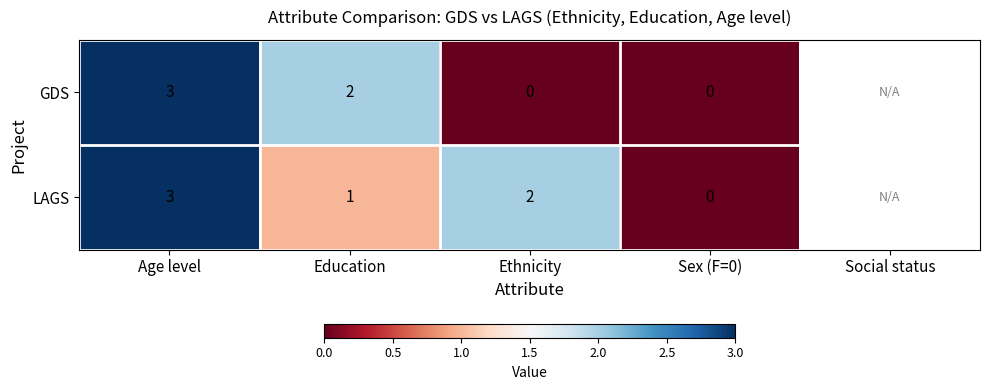

The LAGS series shows 3 at Age level. True or false?

True